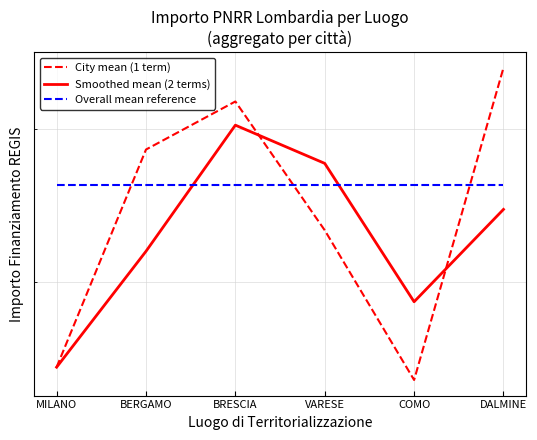

True or false: Smoothed mean (2 terms) has more than 1 interior local peaks.

False